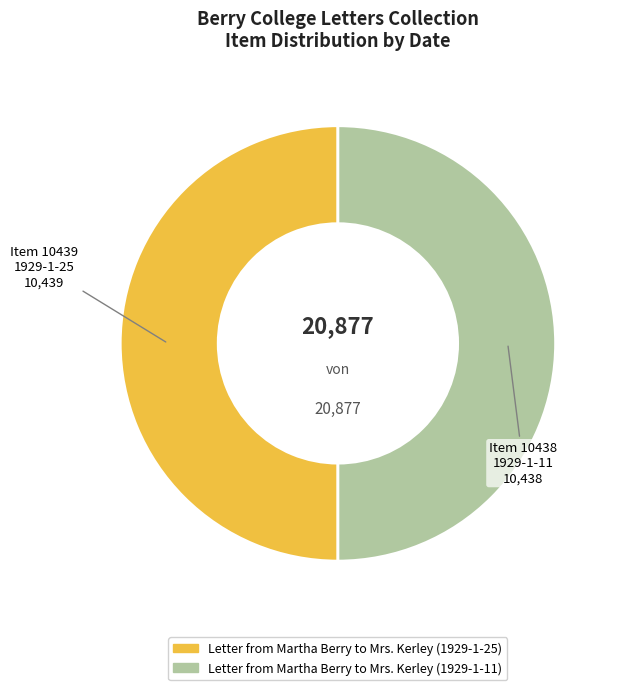

Is it true that Item 10438 1929-1-11 is 60% of the pie?

False